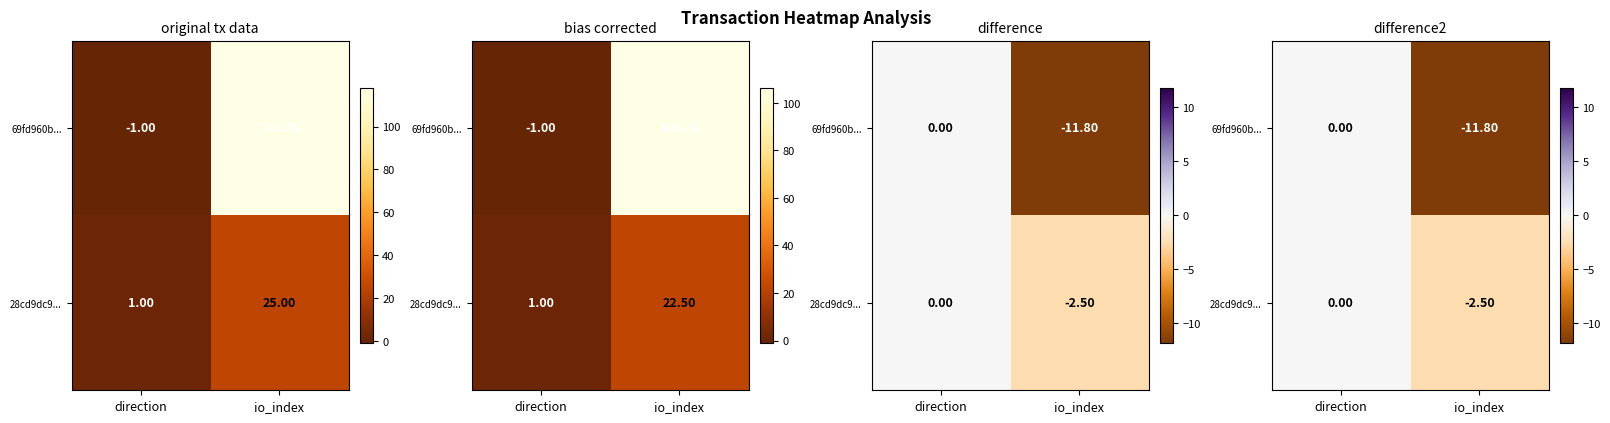

What is the lowest value of the 69fd960b... series?

-11.8